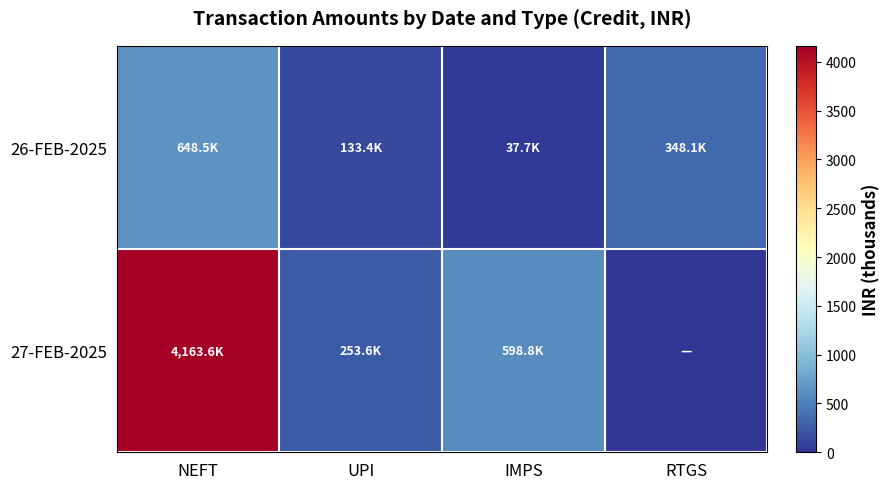

At how many categories does at least one series exceed 2977?

1